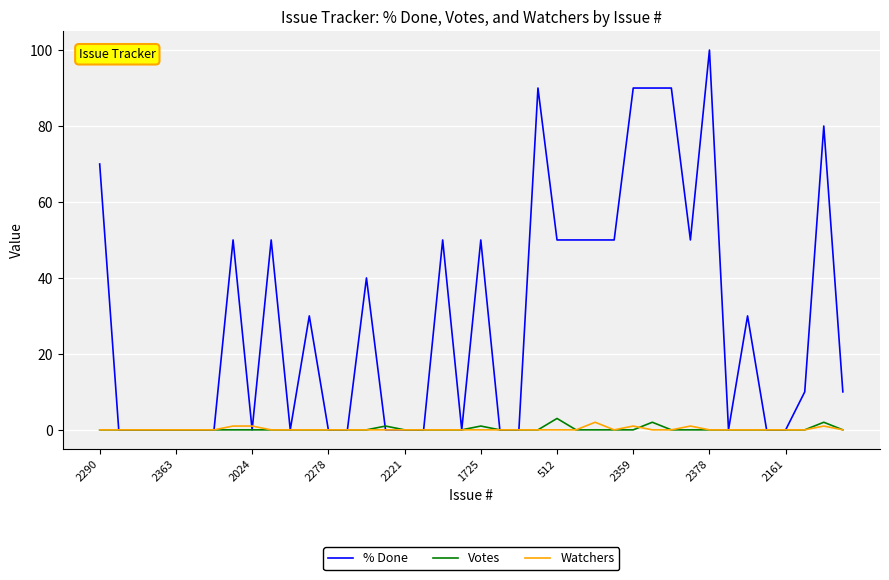

Rank the series by their maximum value, from lowest to highest.

Watchers, Votes, % Done